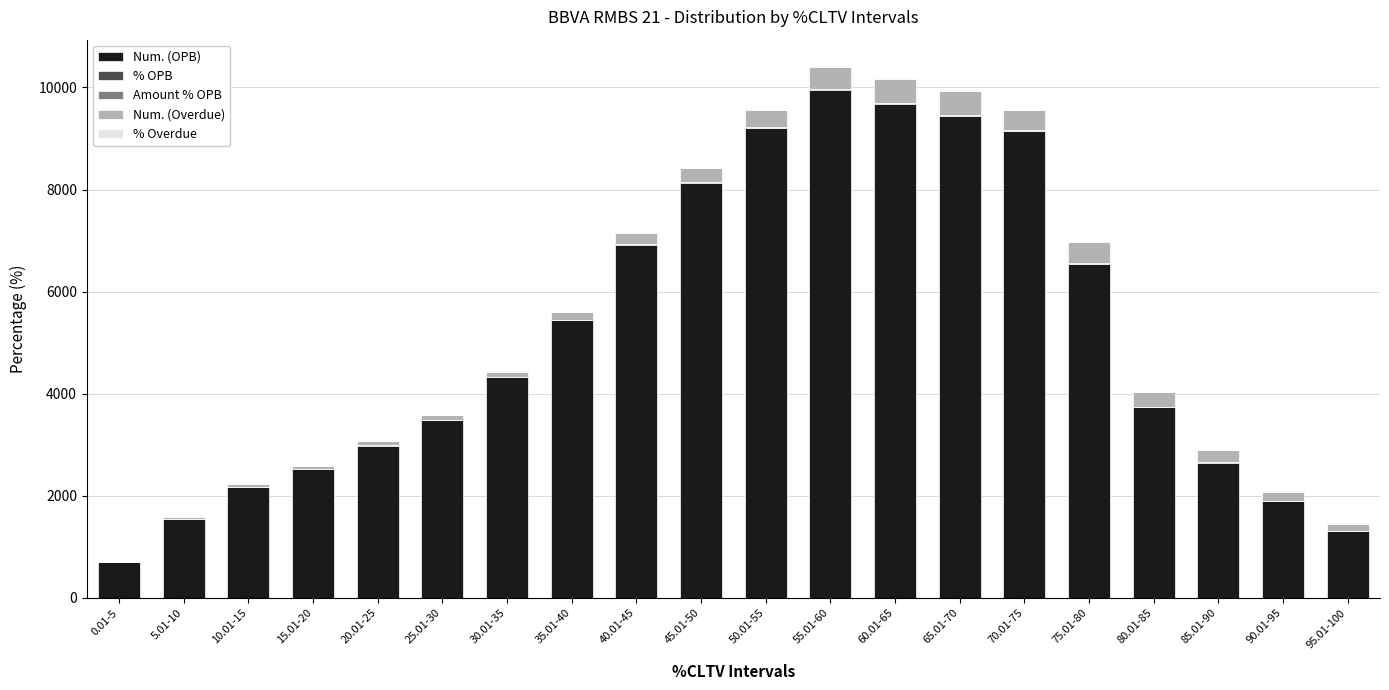

At which label does Num. (OPB) reach its peak?

55.01-60